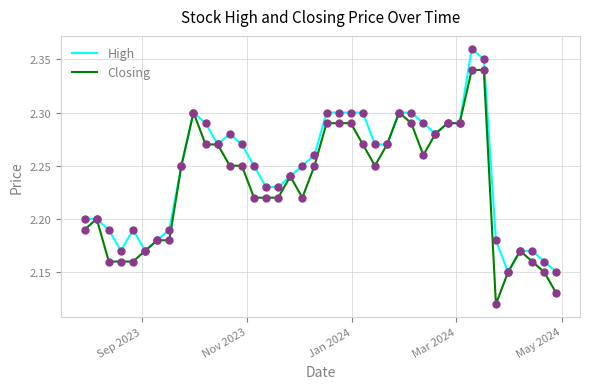

List the series in order of their peak value, lowest first.

Closing, High